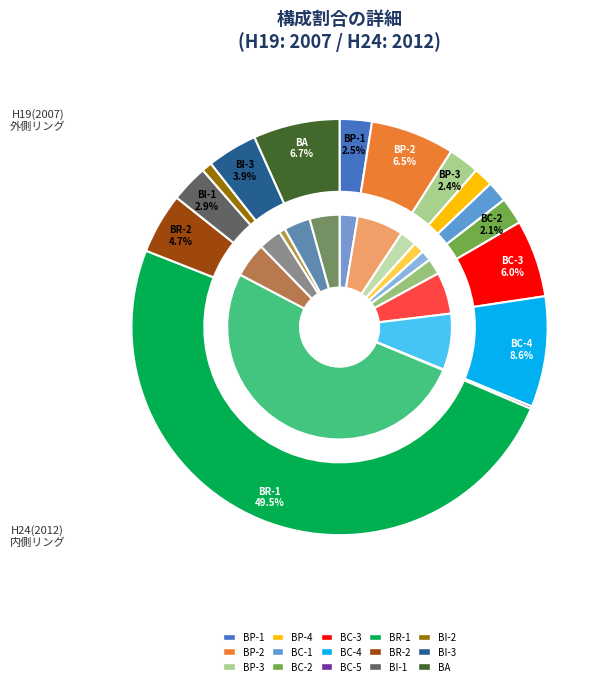

Rank the series by their maximum value, from highest to lowest.

H24(2012), H19(2007)